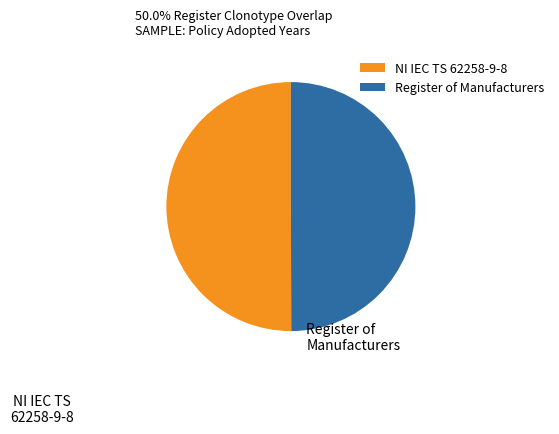

Combined, do NI IEC TS 62258-9-8 and Register of Manufacturers account for over 50%?

Yes